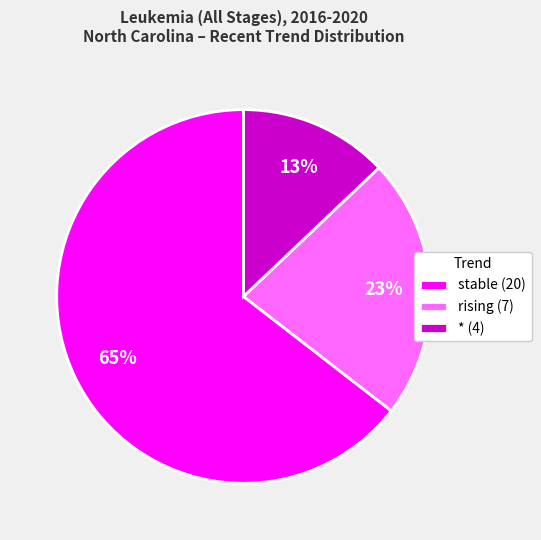

What is the largest slice in the pie chart?

stable (20)